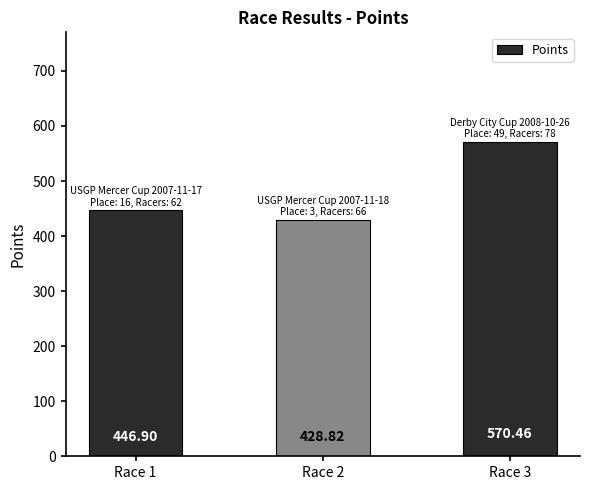

Between Race 3 and Race 1, which is larger?

Race 3